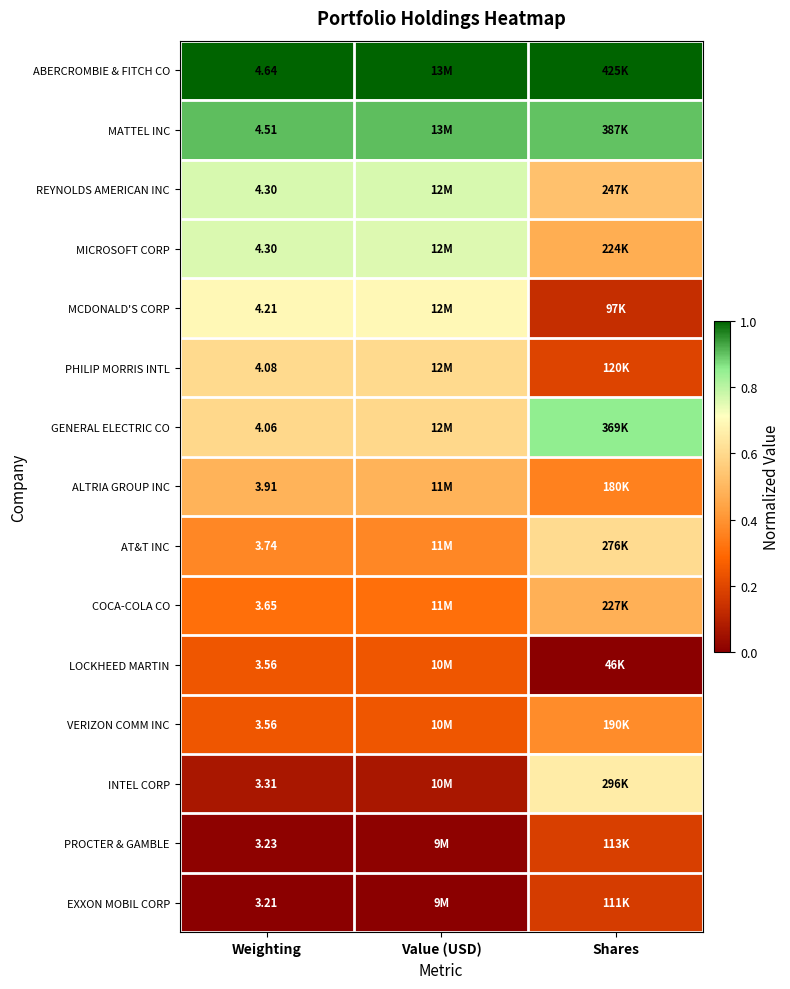

What is the maximum value shown in the chart?

1.0